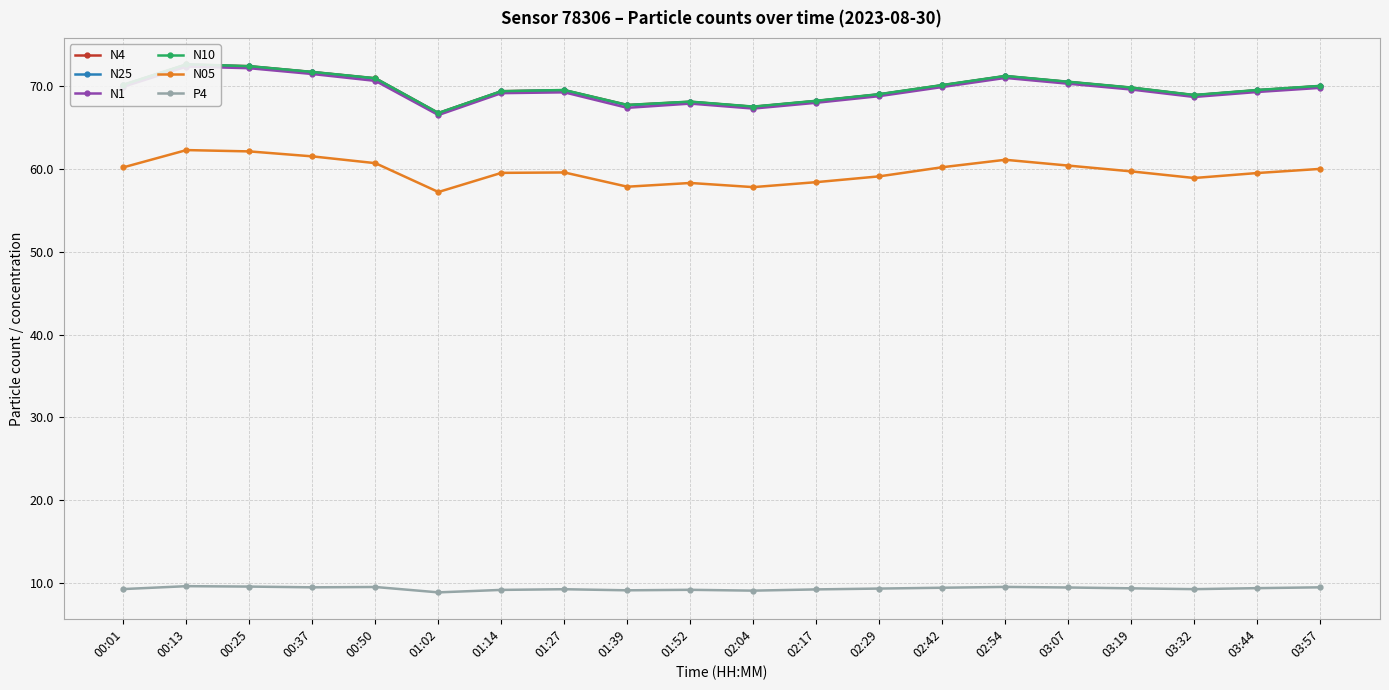

Reading left to right, extract all data points from this chart.

N4: 00:01=70.1	00:13=72.6	00:25=72.4	00:37=71.7	00:50=70.9	01:02=66.7	01:14=69.4	01:27=69.5	01:39=67.7	01:52=68.1	02:04=67.5	02:17=68.2	02:29=69.0	02:42=70.1	02:54=71.2	03:07=70.5	03:19=69.8	03:32=68.9	03:44=69.5	03:57=70.0
N25: 00:01=70.1	00:13=72.6	00:25=72.4	00:37=71.7	00:50=70.9	01:02=66.7	01:14=69.3	01:27=69.5	01:39=67.7	01:52=68.1	02:04=67.5	02:17=68.2	02:29=69.0	02:42=70.1	02:54=71.2	03:07=70.5	03:19=69.8	03:32=68.9	03:44=69.5	03:57=70.0
N1: 00:01=69.9	00:13=72.3	00:25=72.2	00:37=71.5	00:50=70.6	01:02=66.5	01:14=69.1	01:27=69.2	01:39=67.4	01:52=67.9	02:04=67.3	02:17=68.0	02:29=68.8	02:42=69.9	02:54=71.0	03:07=70.3	03:19=69.6	03:32=68.7	03:44=69.3	03:57=69.8
N10: 00:01=70.2	00:13=72.6	00:25=72.4	00:37=71.7	00:50=70.9	01:02=66.8	01:14=69.4	01:27=69.5	01:39=67.7	01:52=68.1	02:04=67.5	02:17=68.2	02:29=69.0	02:42=70.1	02:54=71.2	03:07=70.5	03:19=69.8	03:32=68.9	03:44=69.5	03:57=70.0
N05: 00:01=60.2	00:13=62.3	00:25=62.1	00:37=61.5	00:50=60.7	01:02=57.2	01:14=59.5	01:27=59.6	01:39=57.9	01:52=58.3	02:04=57.8	02:17=58.4	02:29=59.1	02:42=60.2	02:54=61.1	03:07=60.4	03:19=59.7	03:32=58.9	03:44=59.5	03:57=60.0
P4: 00:01=9.3	00:13=9.6	00:25=9.6	00:37=9.5	00:50=9.5	01:02=8.9	01:14=9.2	01:27=9.3	01:39=9.1	01:52=9.2	02:04=9.1	02:17=9.2	02:29=9.3	02:42=9.4	02:54=9.6	03:07=9.5	03:19=9.4	03:32=9.3	03:44=9.4	03:57=9.5